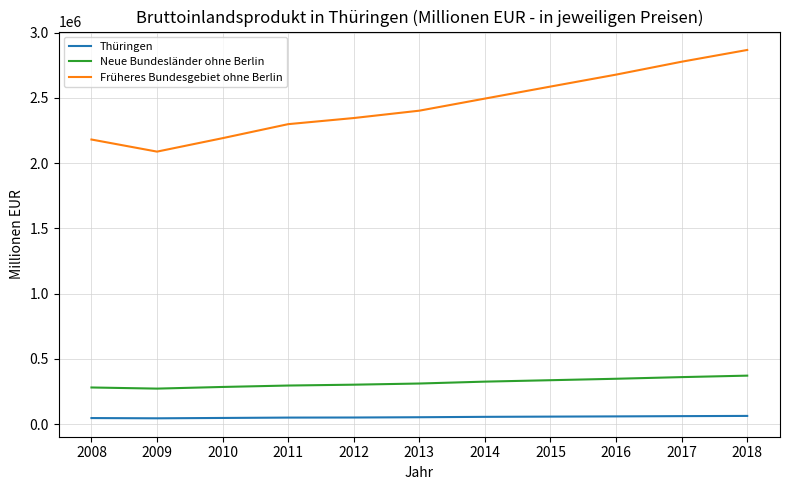

Between 2011 and 2018, which series saw the biggest shift?

Früheres Bundesgebiet ohne Berlin